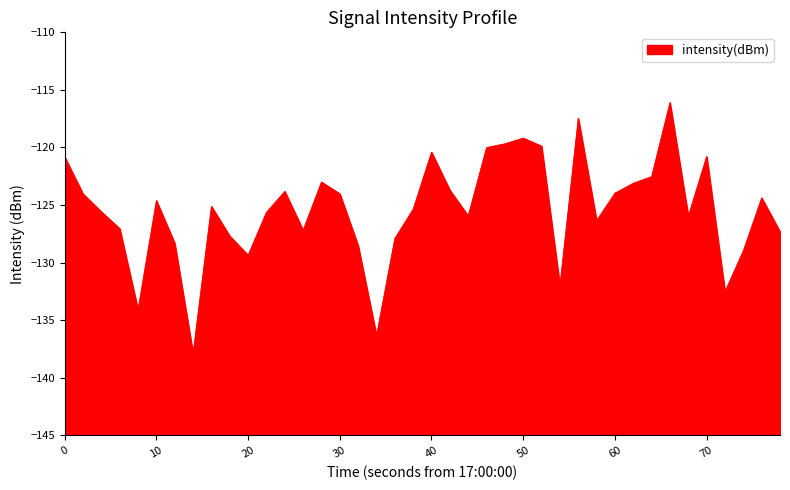

What is the greatest value displayed?

-116.1